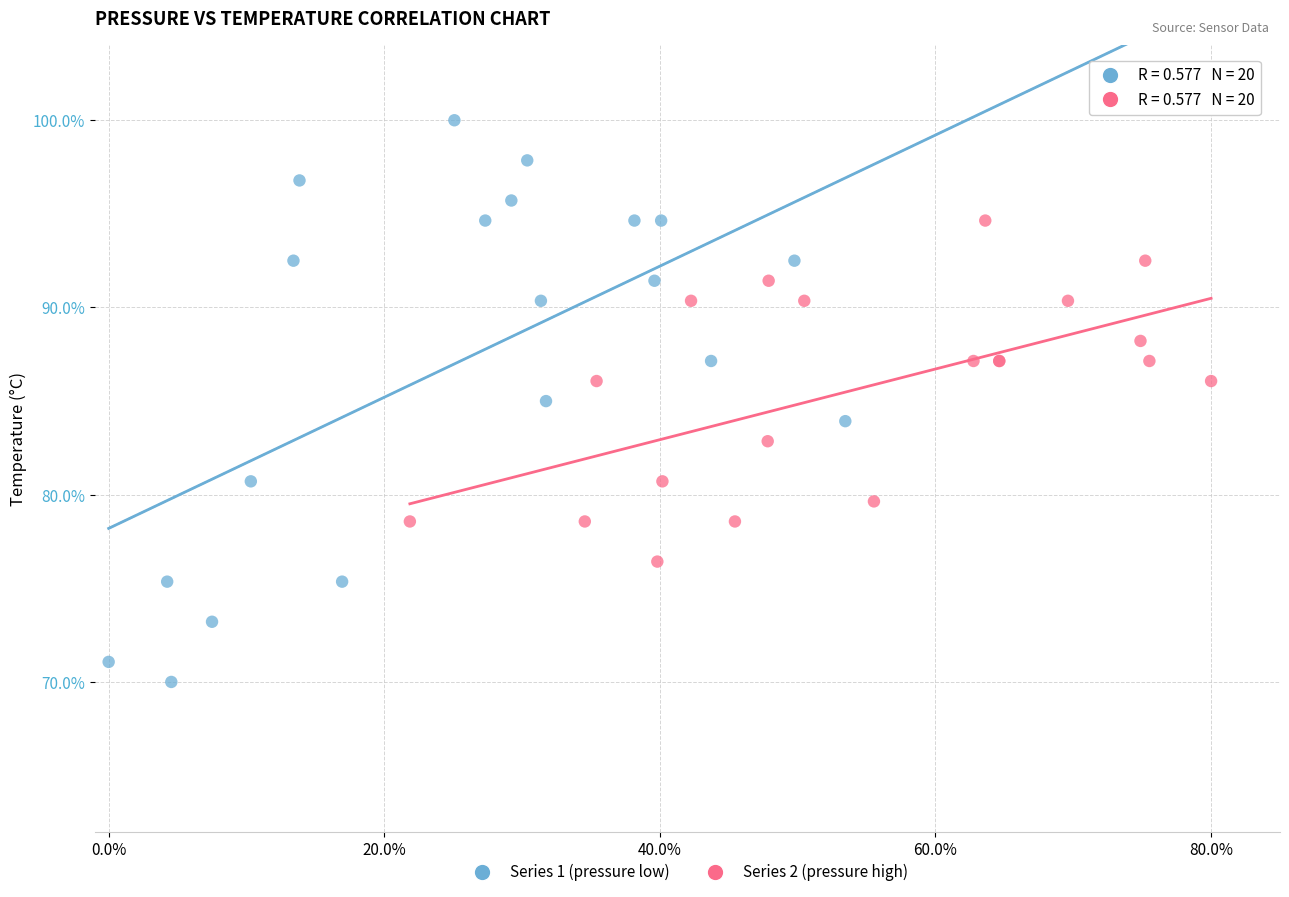

Which series reaches the minimum Y coordinate?

Series 1 (pressure low)